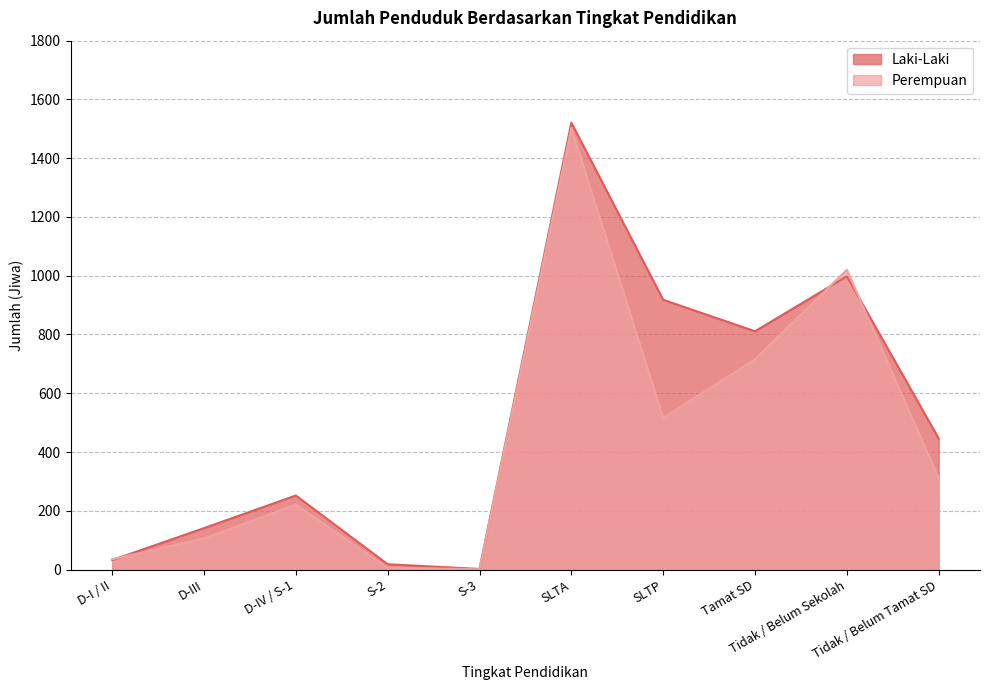

Where is Laki-Laki nearest to the value 761?

Tamat SD